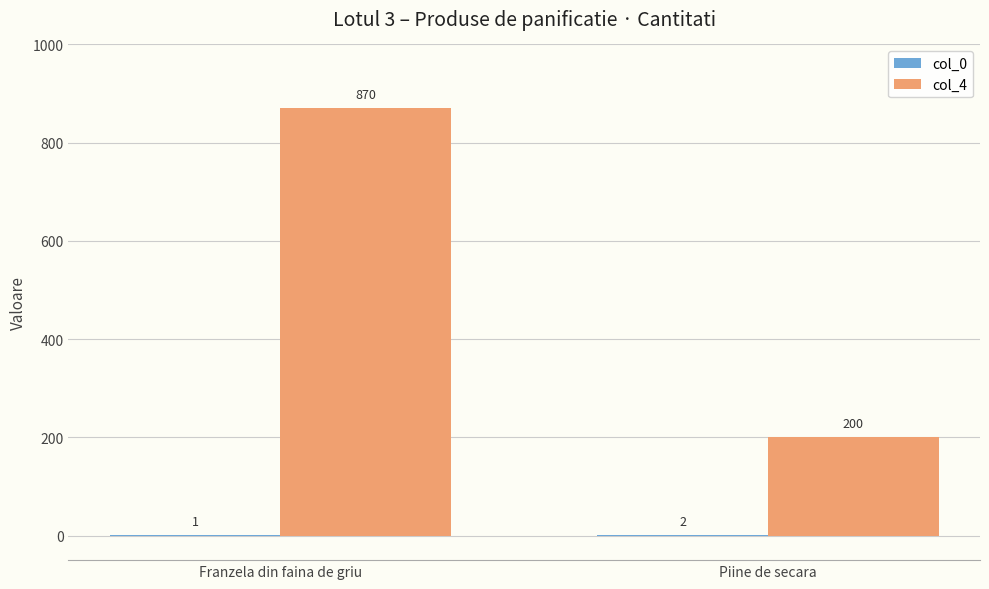

At which category is the sum across all series the highest?

Franzela din faina de griu